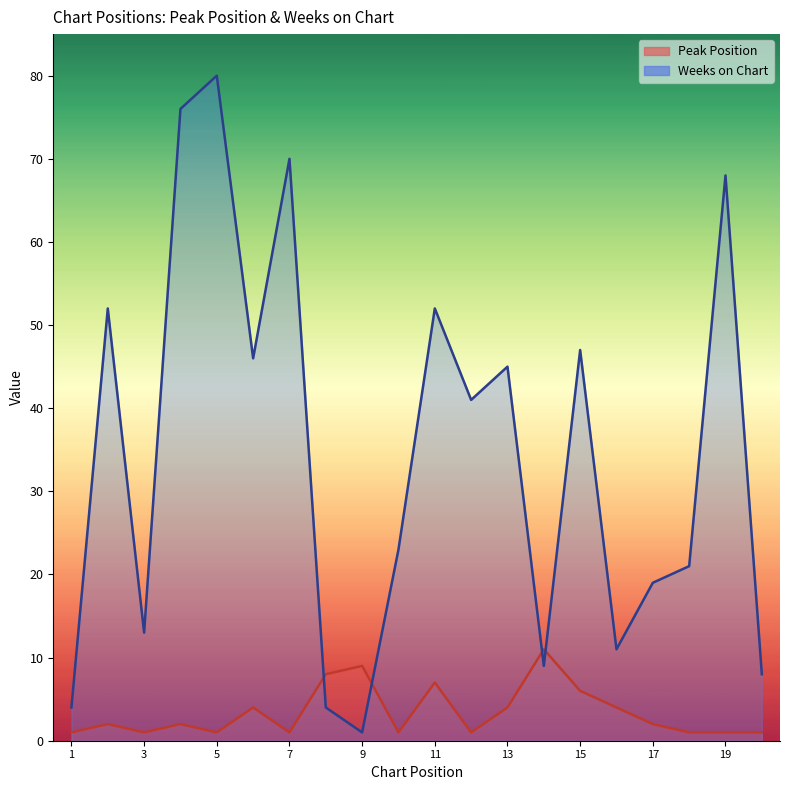

At which category is the sum across all series the highest?

5